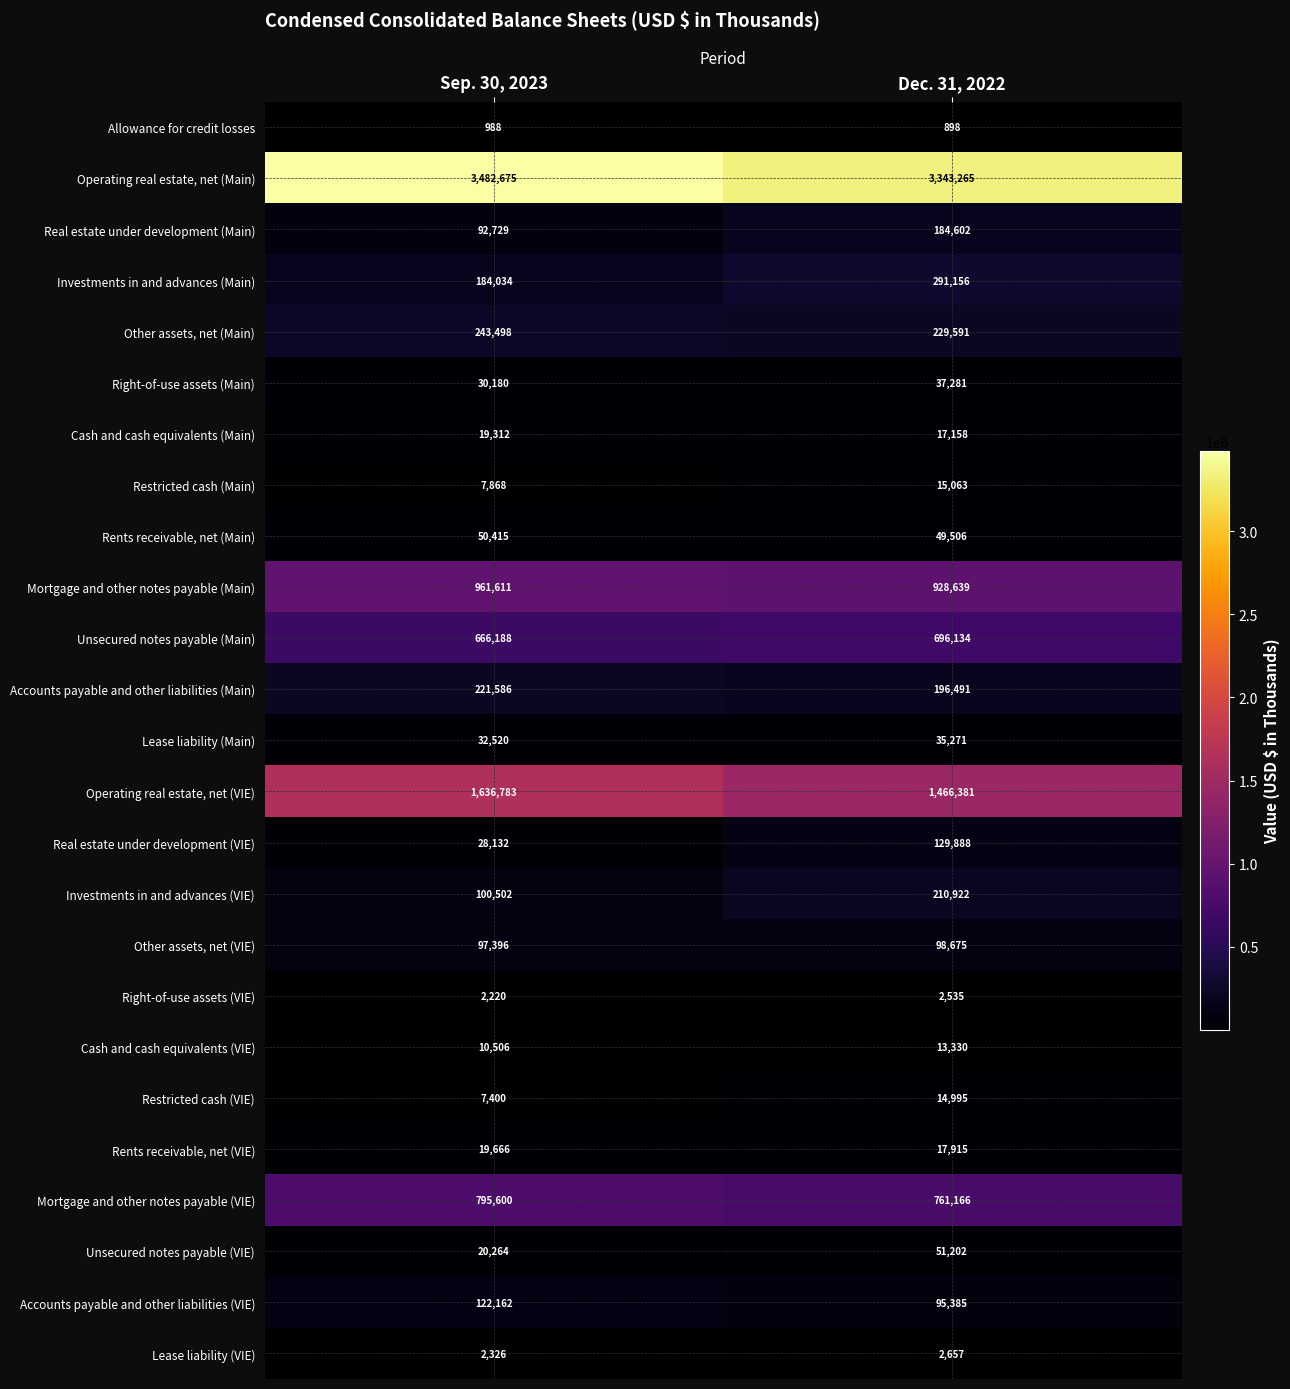

Which series changed the most between Sep. 30, 2023 and Dec. 31, 2022?

Operating real estate, net (VIE)